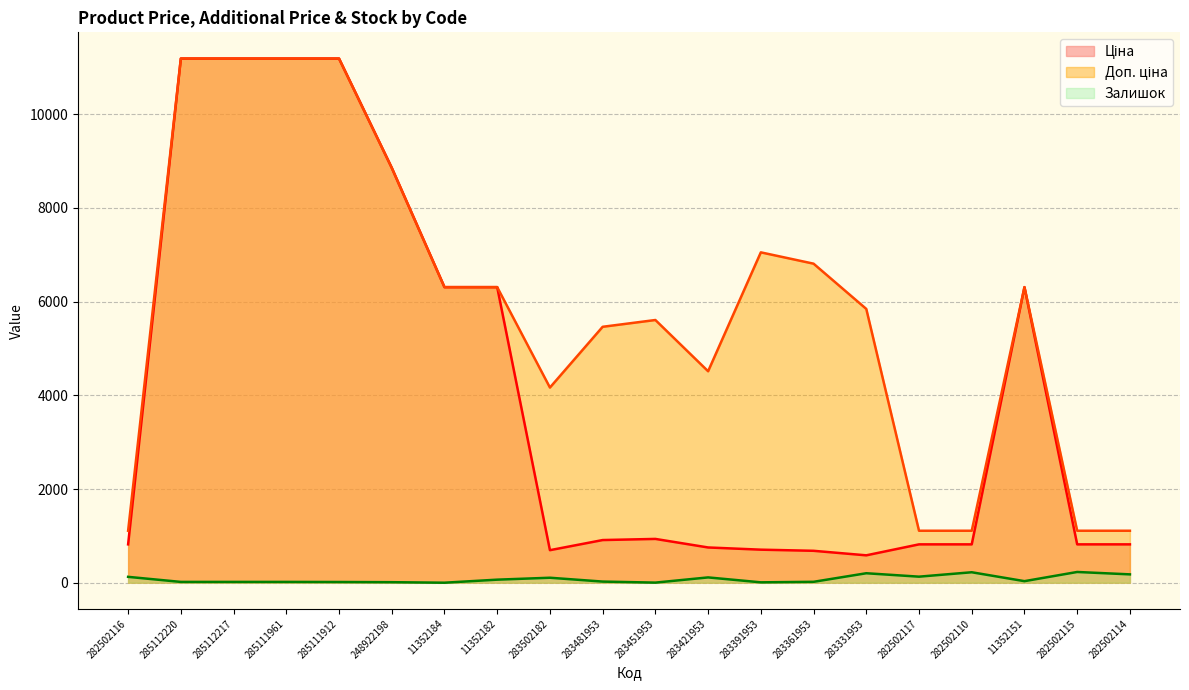

Reading left to right, extract all data points from this chart.

Ціна: 818.5	11188.2	11188.2	11188.2	11188.2	8856.7	6308.8	6308.8	694.3	910.4	934.5	752.2	705.1	681.0	584.4	818.5	818.5	6308.8	818.5	818.5
Доп. ціна: 1109.2	11188.2	11188.2	11188.2	11188.2	8856.7	6308.8	6308.8	4165.6	5462.3	5607.2	4513.3	7051.3	6809.8	5843.9	1109.2	1109.2	6308.8	1109.2	1109.2
Залишок: 125.0	17.0	17.0	17.0	15.0	11.0	0.0	65.0	106.0	24.0	2.0	113.0	8.0	19.0	202.0	129.0	223.0	33.0	229.0	178.0